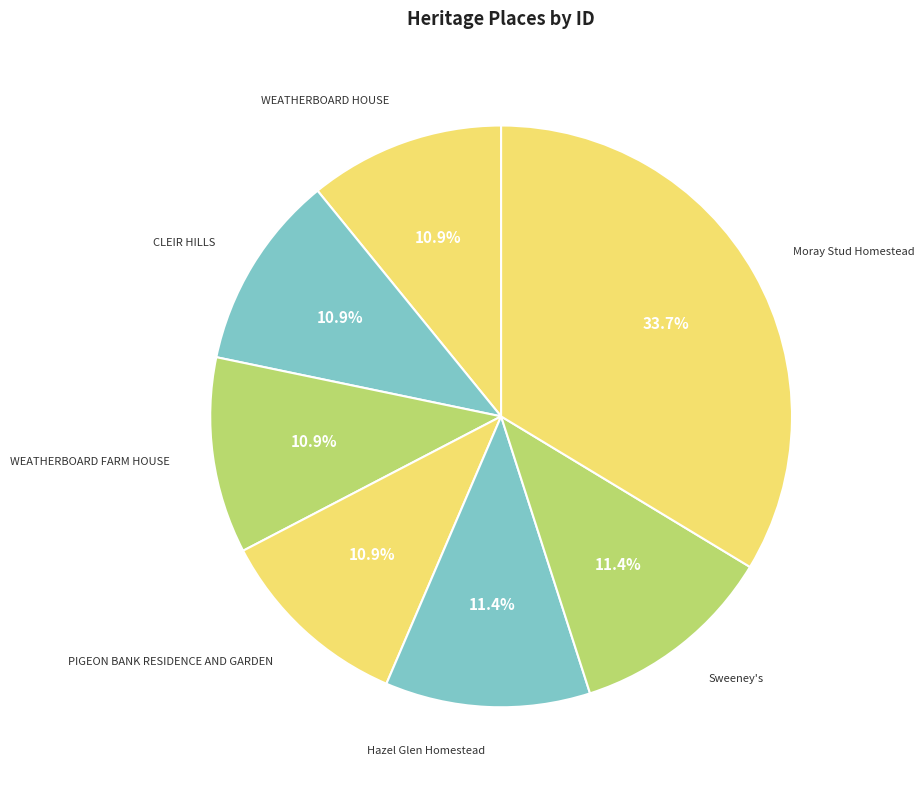

What is the largest slice in the pie chart?

Moray Stud Homestead